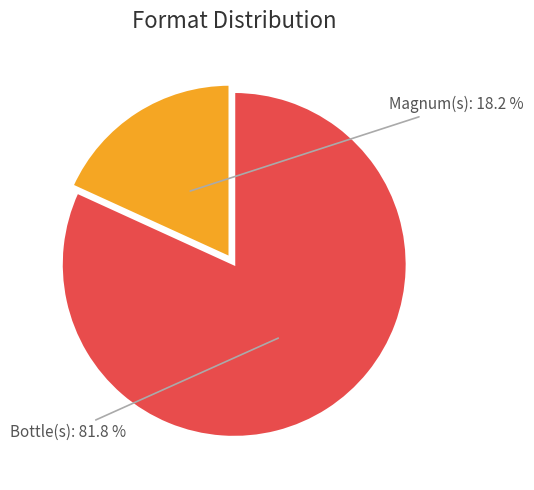

Does any single category account for the majority?

Yes